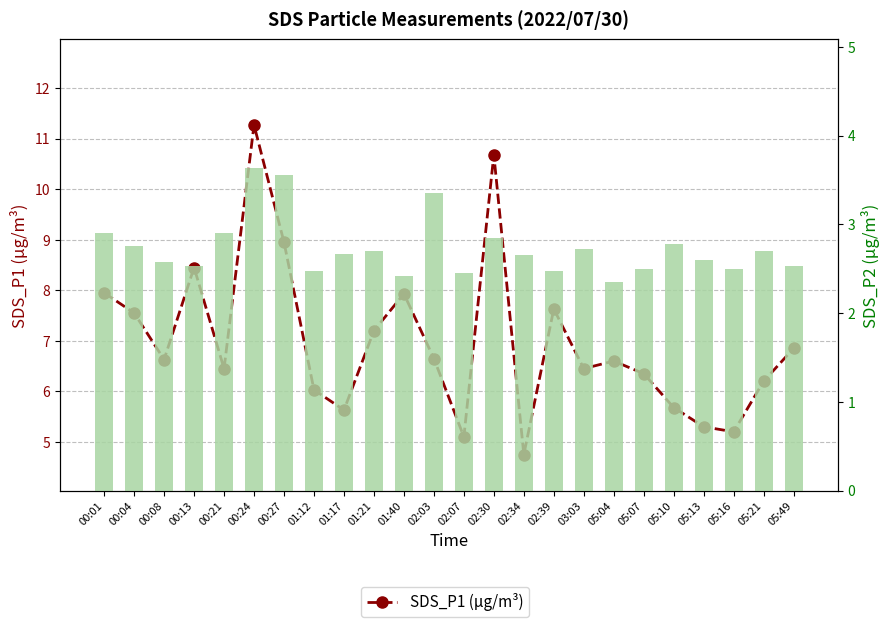

Is it true that SDS_P1 (μg/m³) equals 6.8 at 05:49?

True